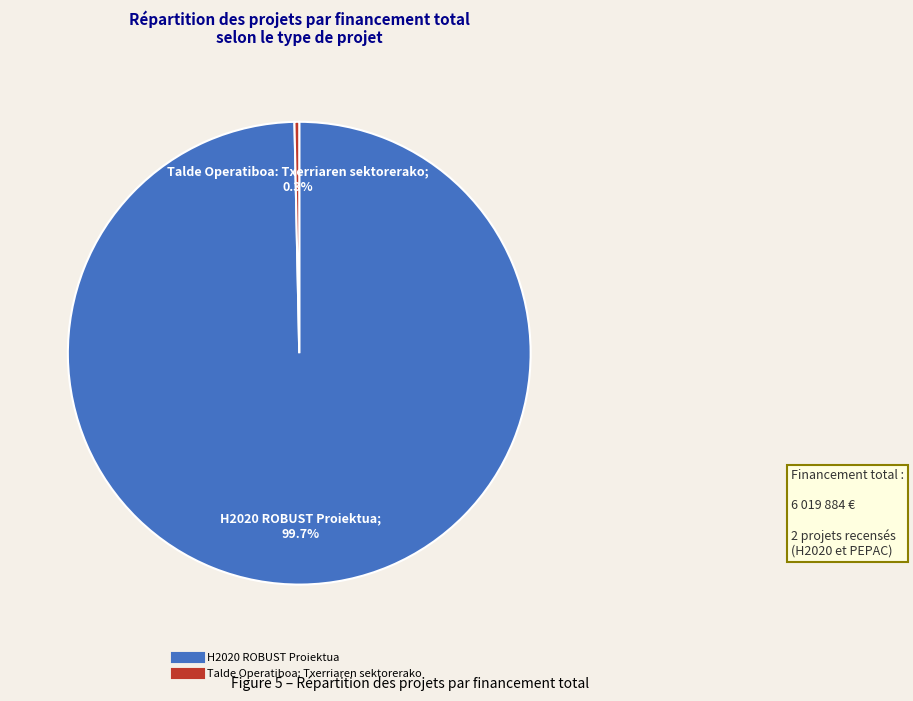

Rank the categories by value from lowest to highest.

Talde Operatiboa: Txerriaren sektorerako, H2020 ROBUST Proiektua